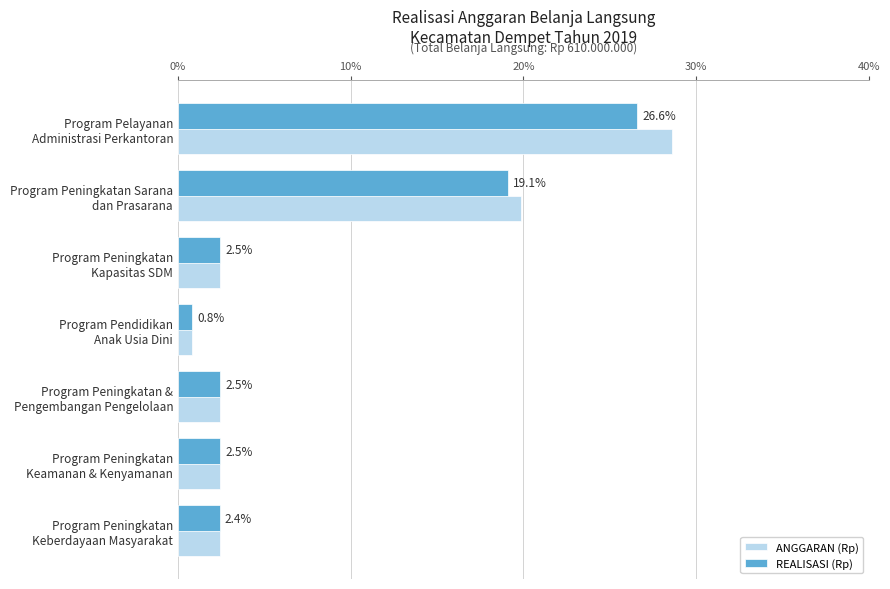

What is the difference between the second highest and minimum values in the REALISASI (Rp) series?

18.3